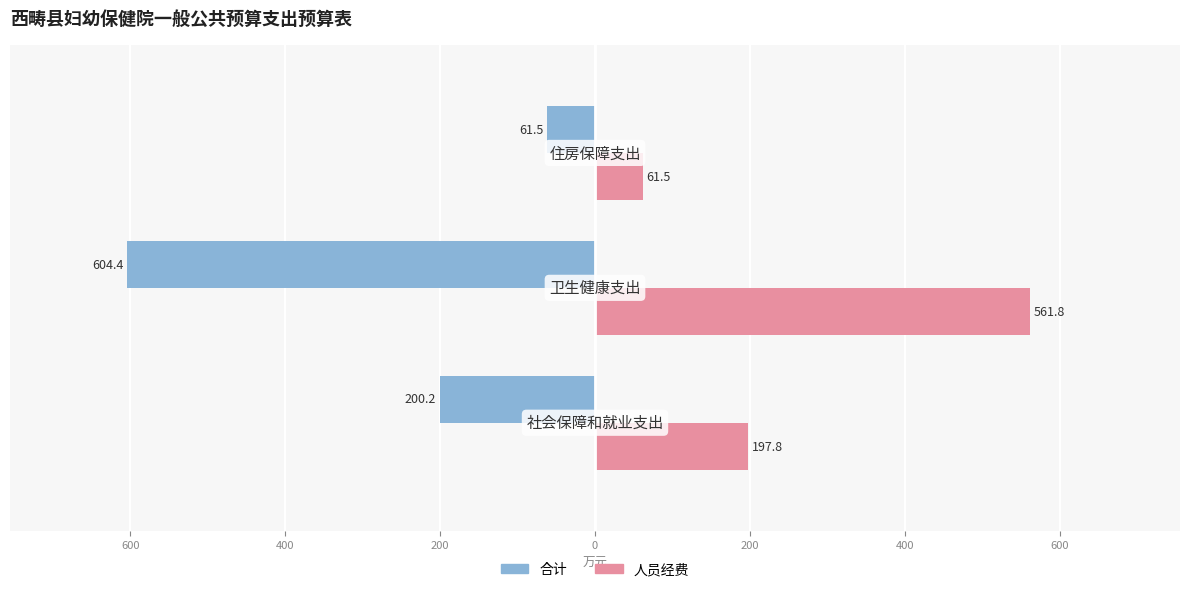

What are all the series names shown in the legend?

合计, 人员经费